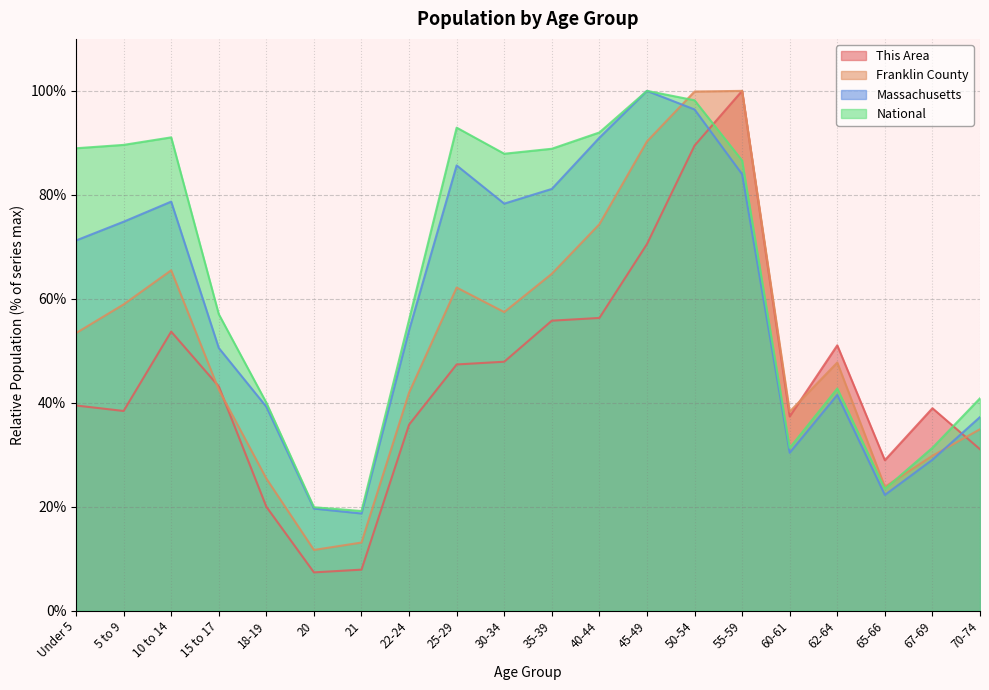

Where does the This Area series first go above 43?

10 to 14